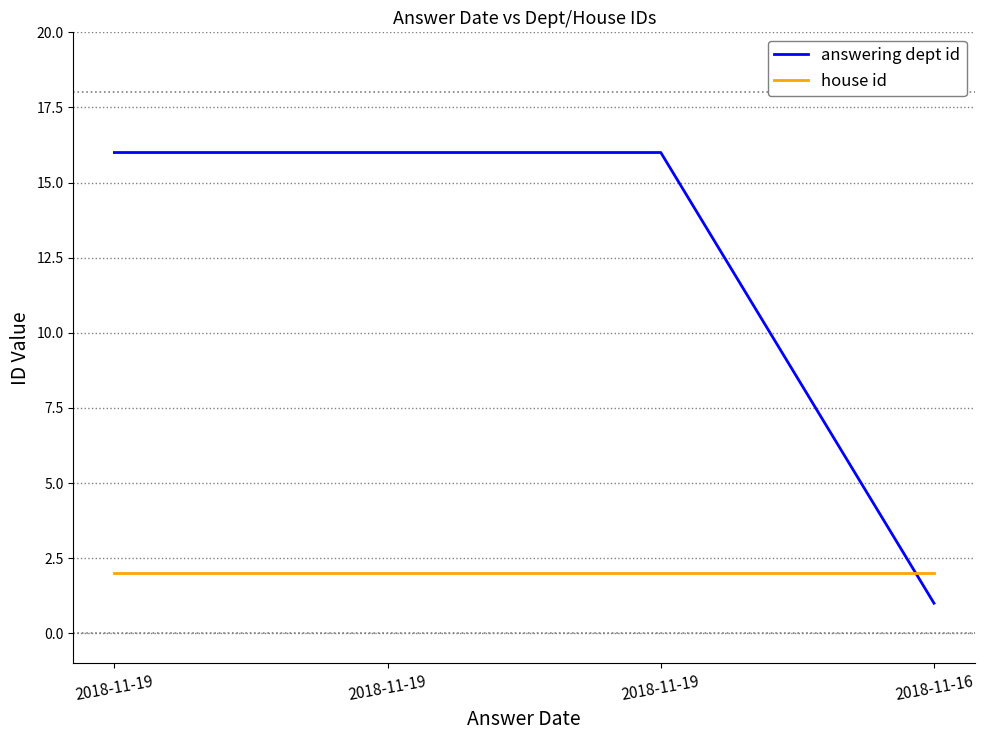

List the labels in order of house id value, largest first.

2018-11-19, 2018-11-19, 2018-11-19, 2018-11-16